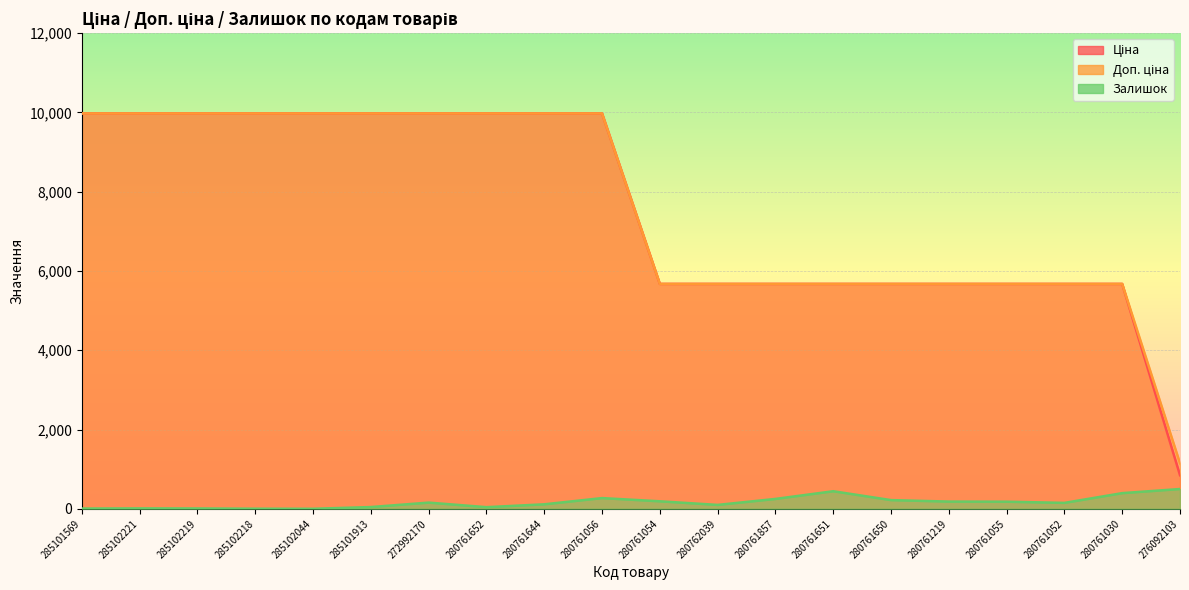

True or false: Доп. ціна and Ціна cross at least once.

False